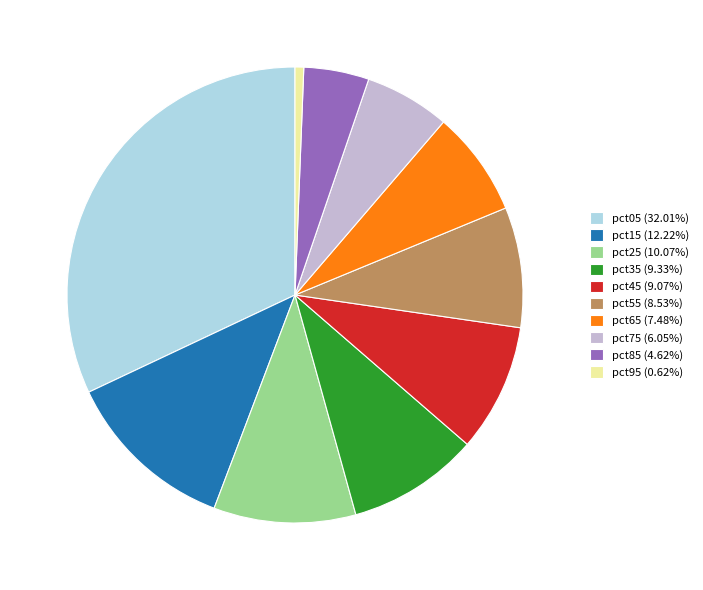

Count the number of slices in the pie.

10